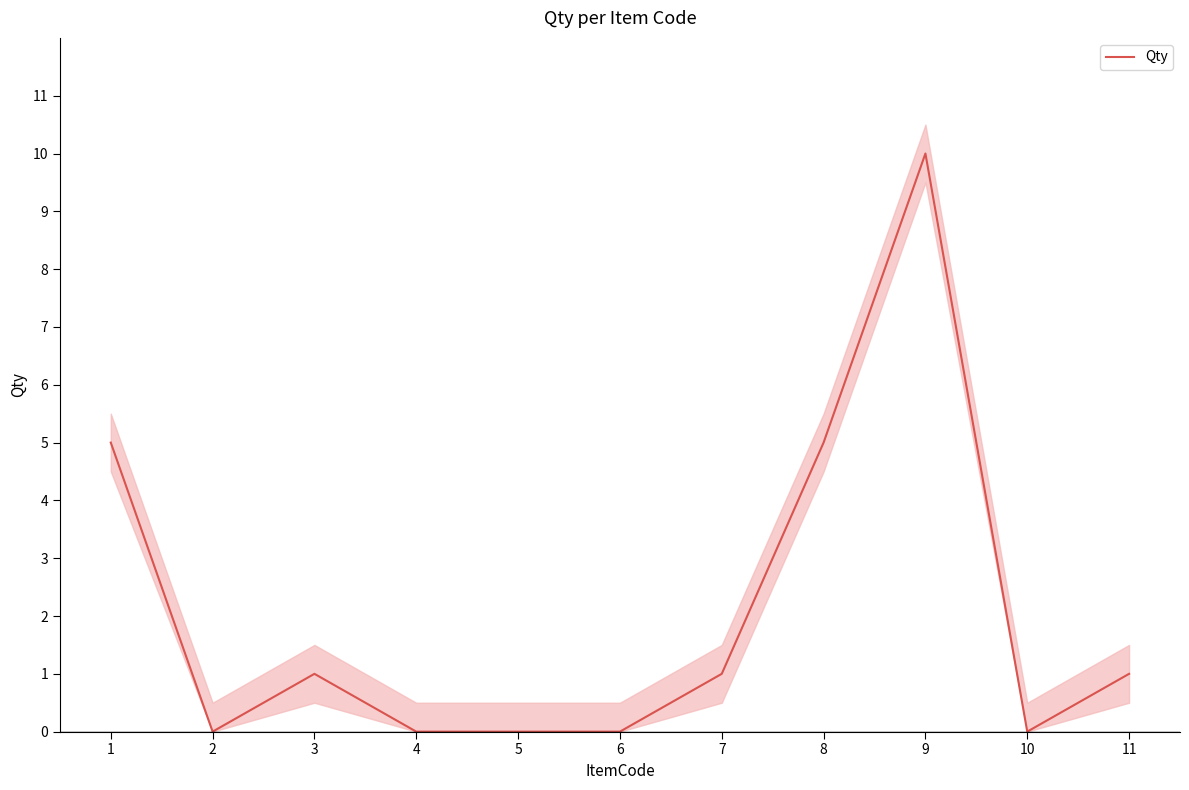

What is the average value?

2